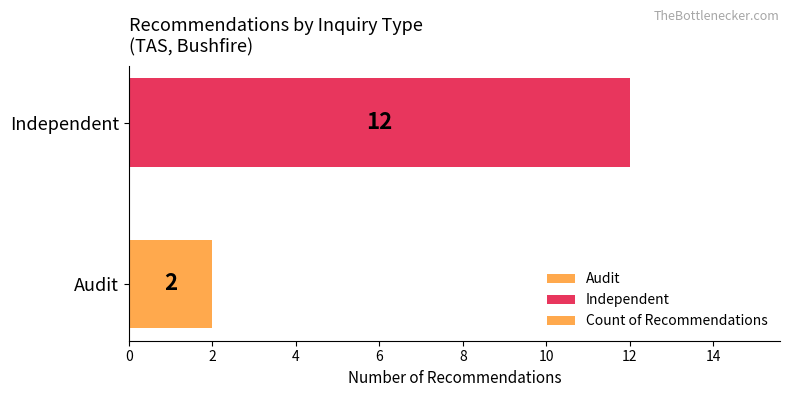

What is the sum of all values?

14